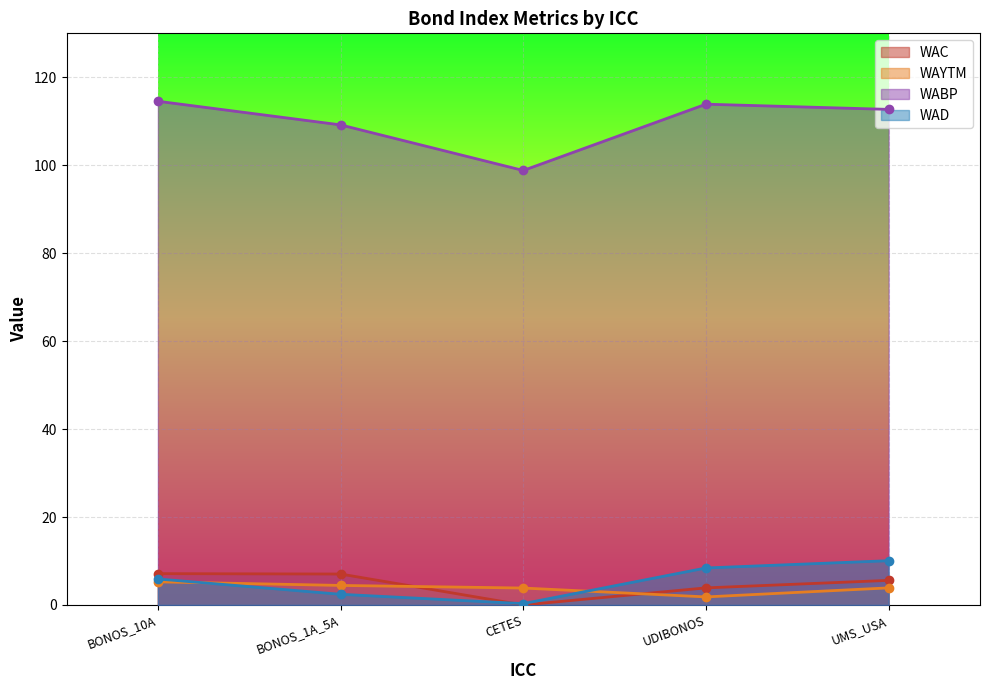

What is the difference between the maximum and minimum values in the WABP series?

15.7